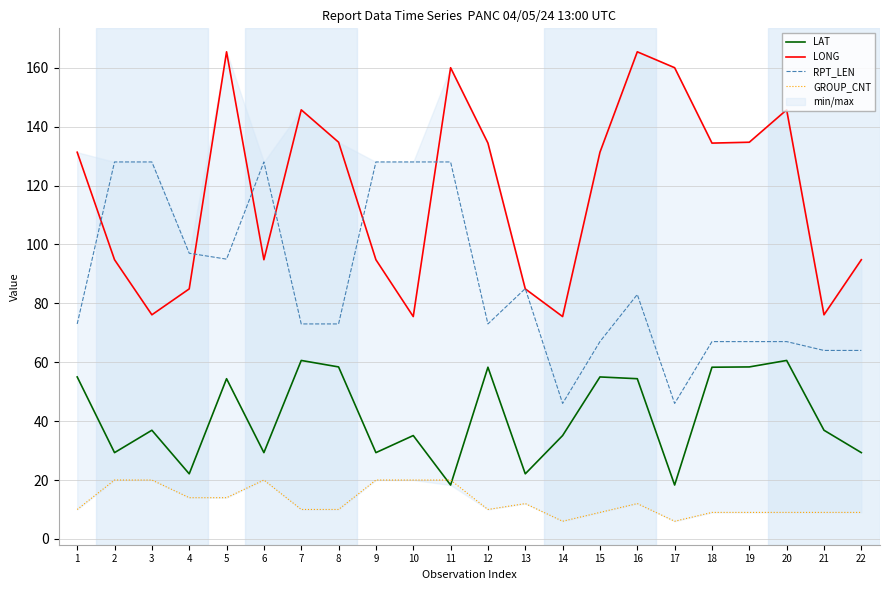

What is the approximate value of LONG at 19?

134.7